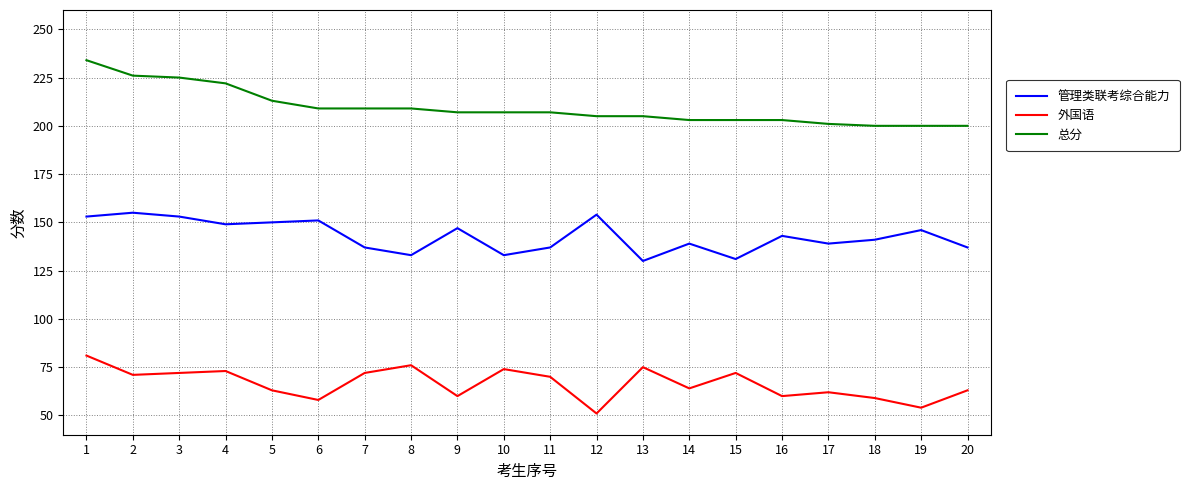

Rank the series at 10 from highest to lowest value.

总分, 管理类联考综合能力, 外国语